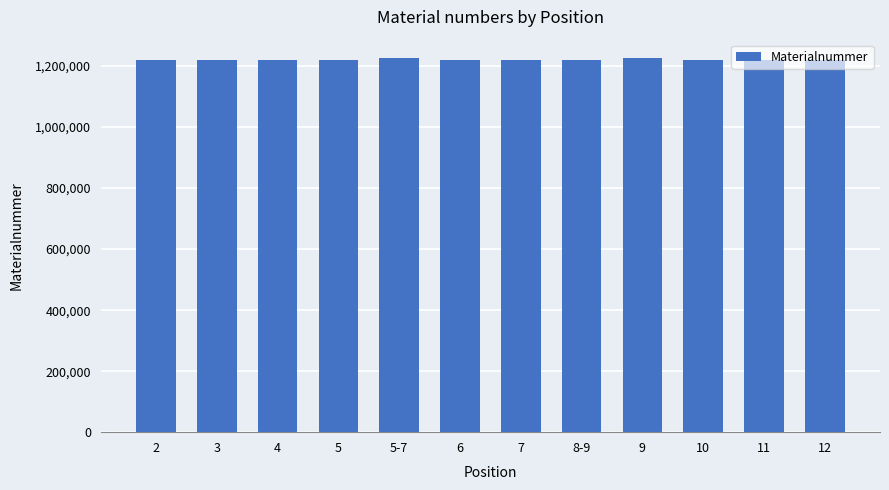

What is the label of the 1st bar from the right?

12